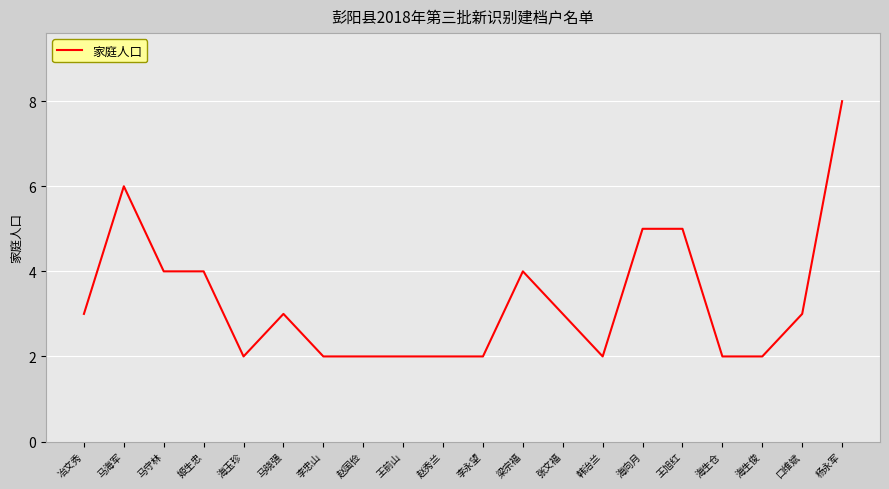

Between 李永望 and 冶文秀, which is larger?

冶文秀